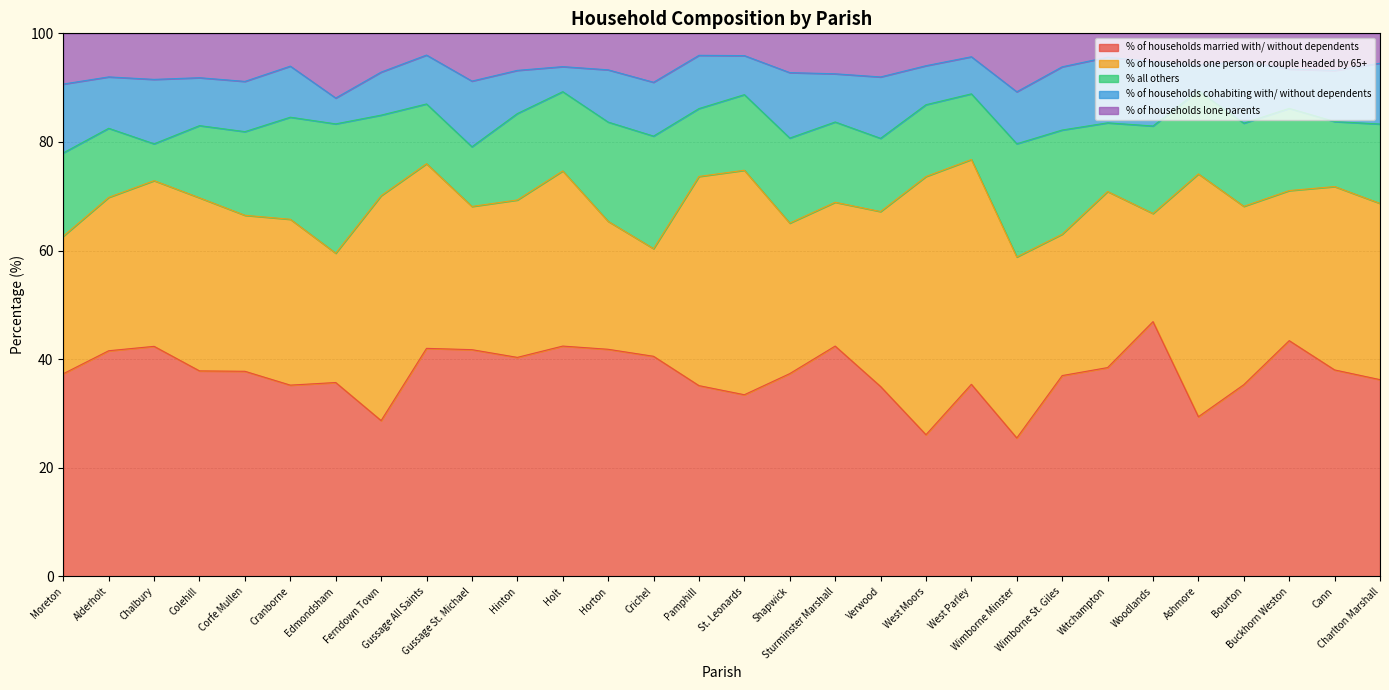

At which label does % of households lone parents reach its minimum?

Gussage All Saints